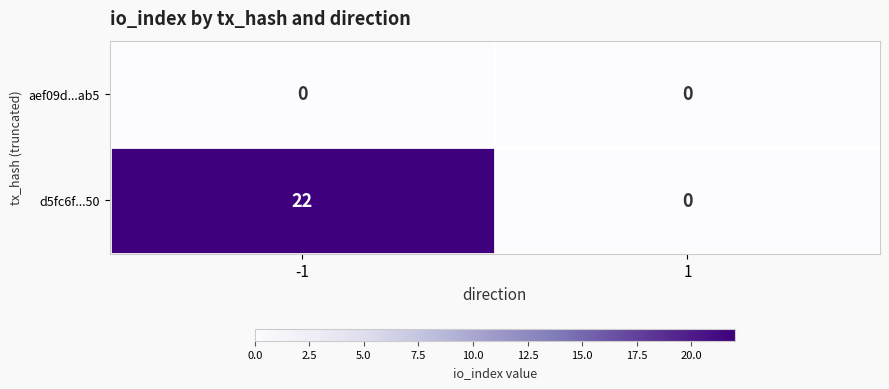

How many categories are shown in the chart?

2